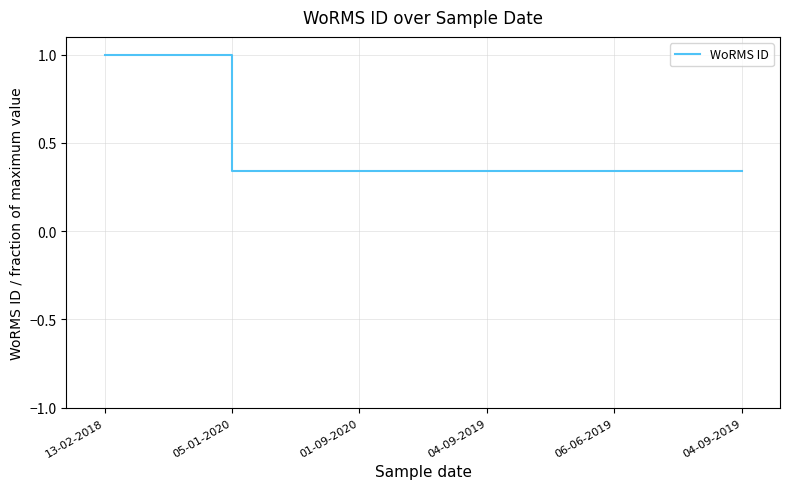

How many lines are shown in the chart?

1